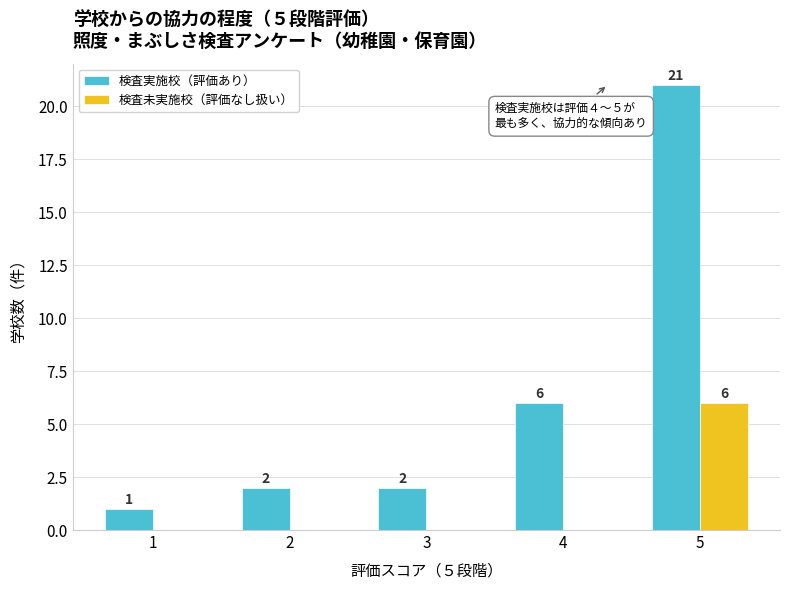

What is the spread (max minus min) of values at 1?

1